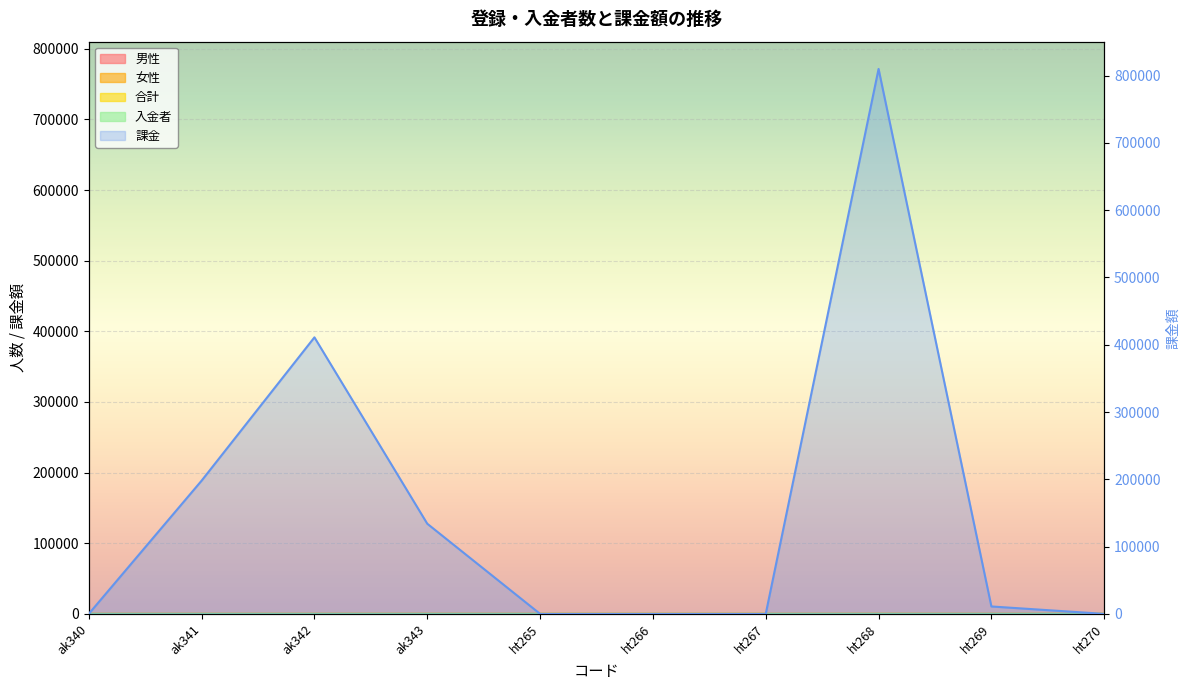

At which category does the chart reach its peak across all series?

ht268